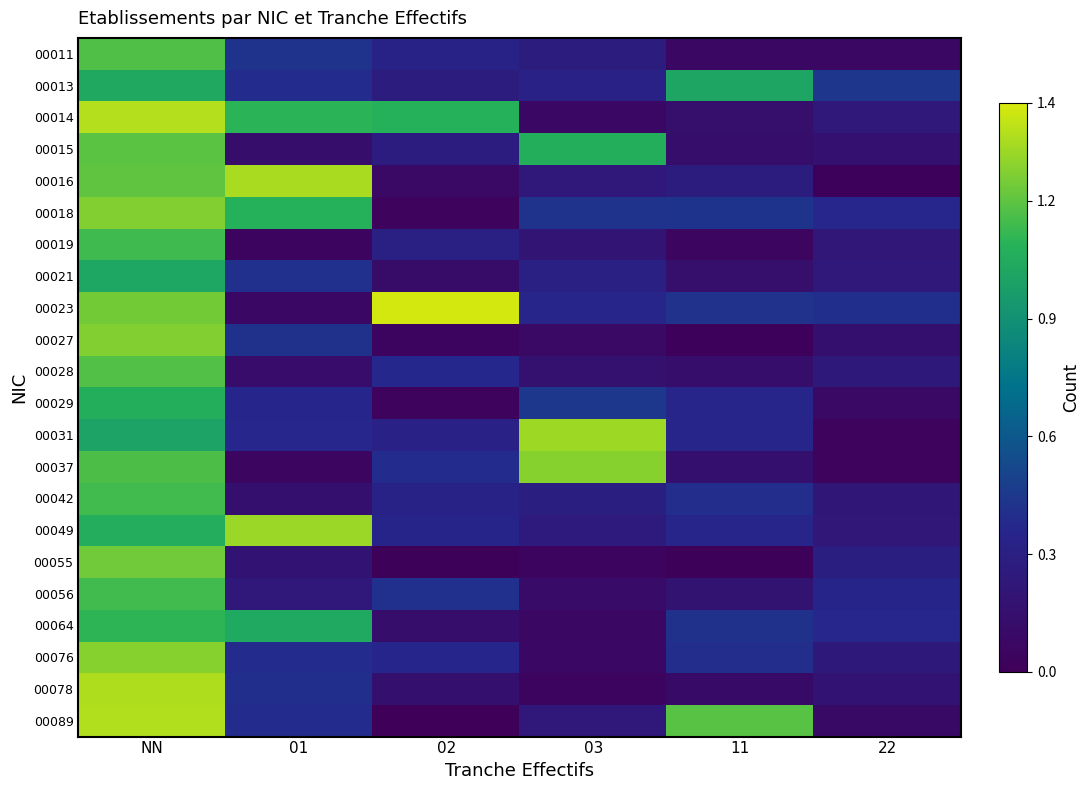

At which category does the chart reach its minimum across all series?

02